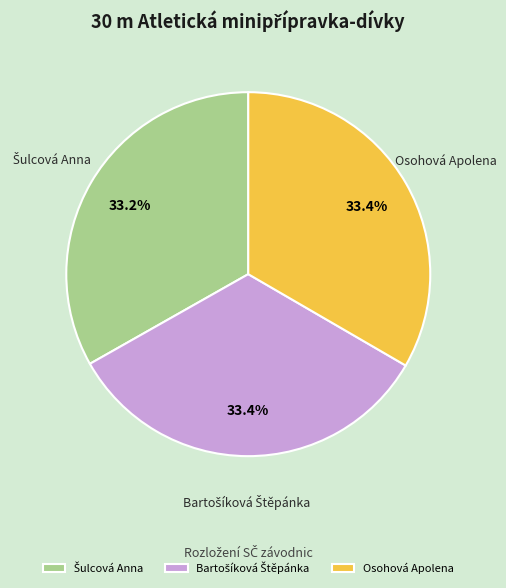

Is there any slice that represents more than half of the pie?

No